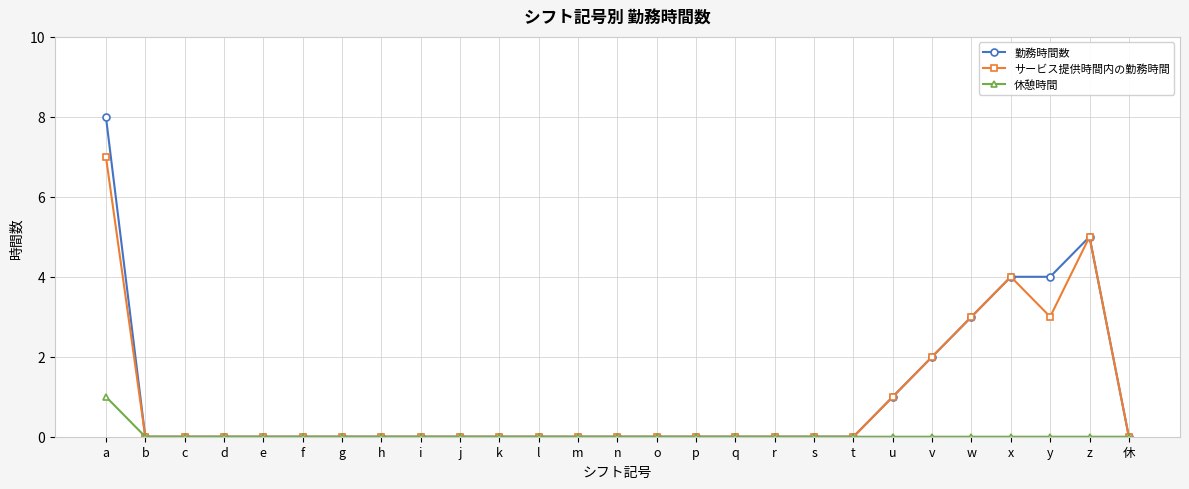

What is the total value across all series at z?

10